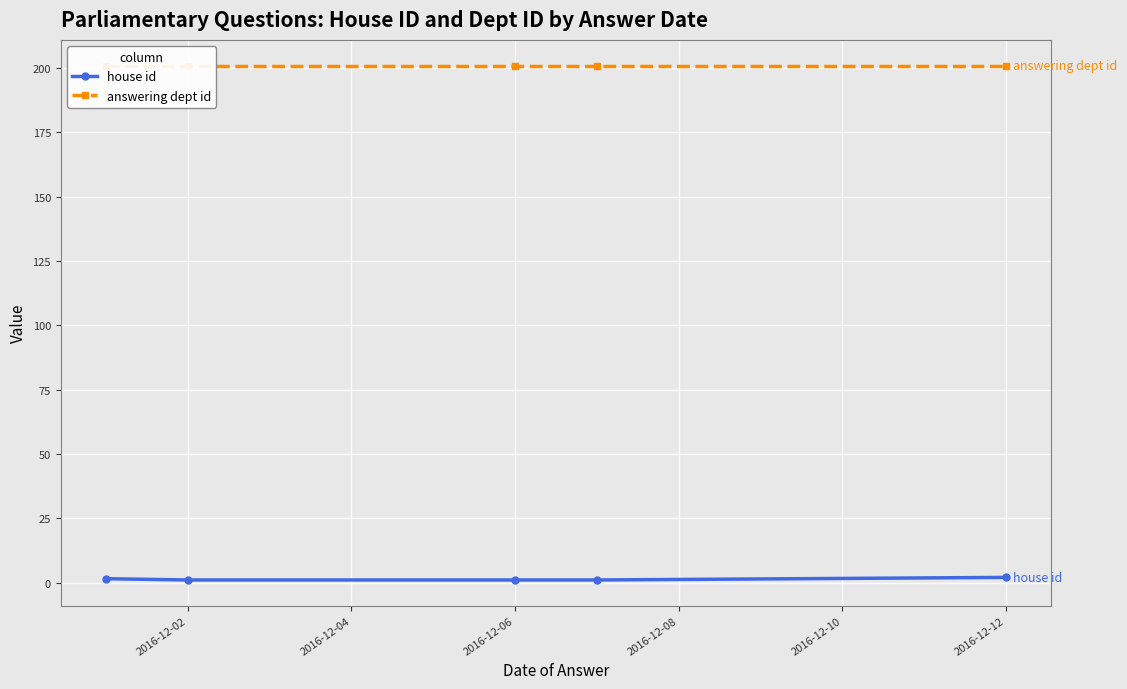

Which series has the widest spread of values?

house id